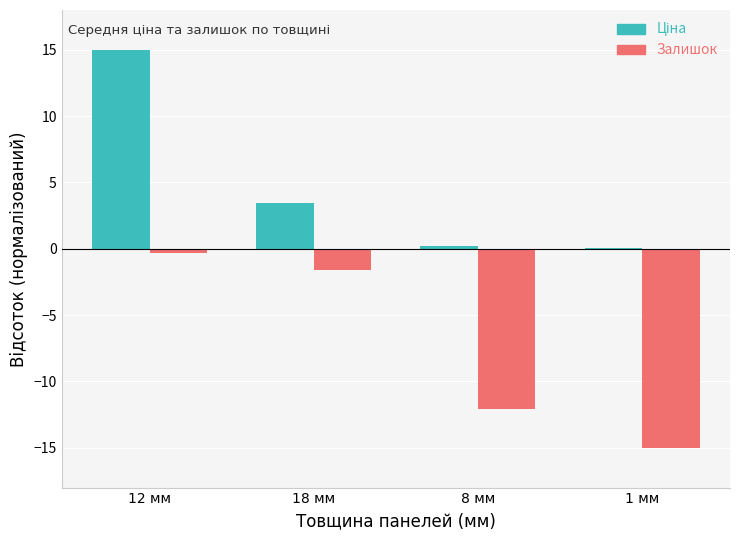

At which category does the chart reach its peak across all series?

12 мм